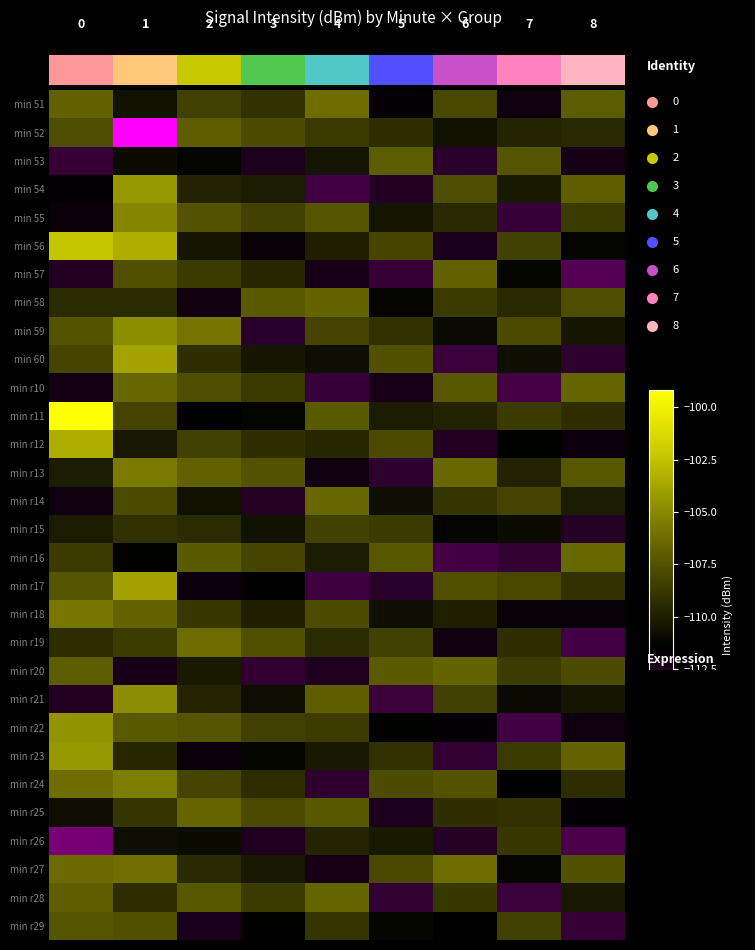

What is the average value of the min 59 series?

-108.6